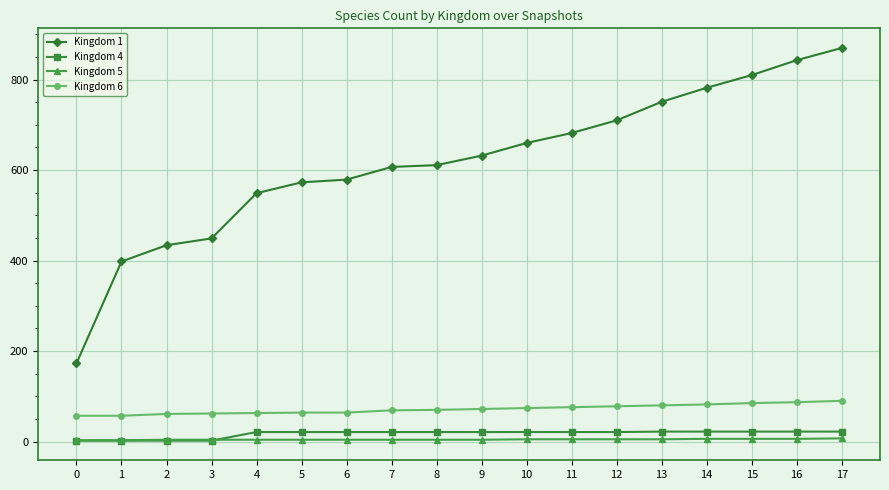

Is the value of Kingdom 1 at 7 greater than the value of Kingdom 5 at 6?

Yes